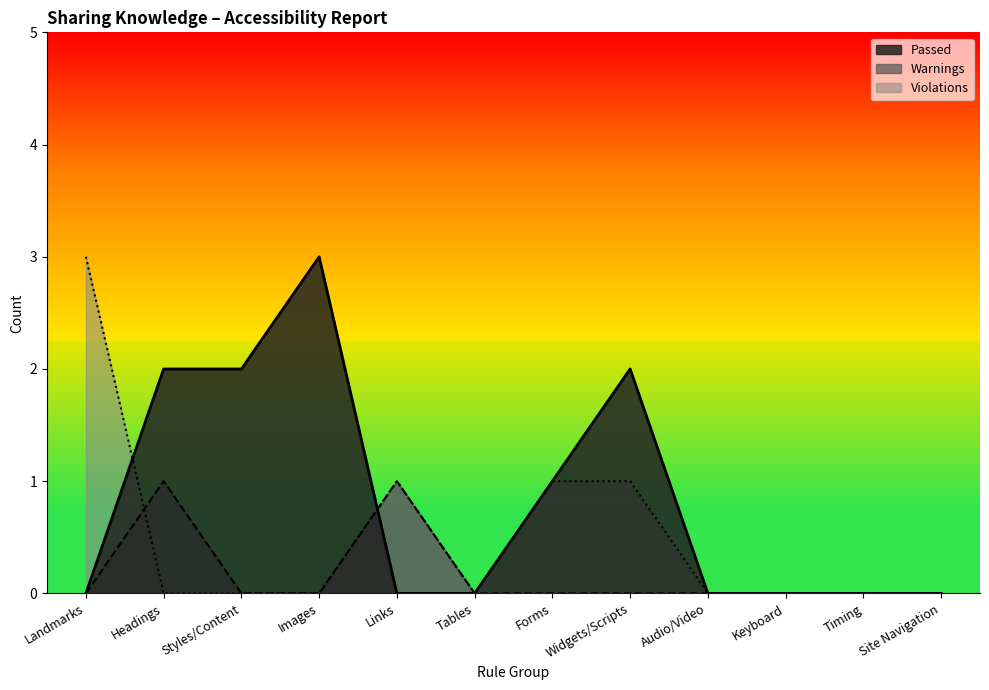

At which label is Violations closest to 1?

Links